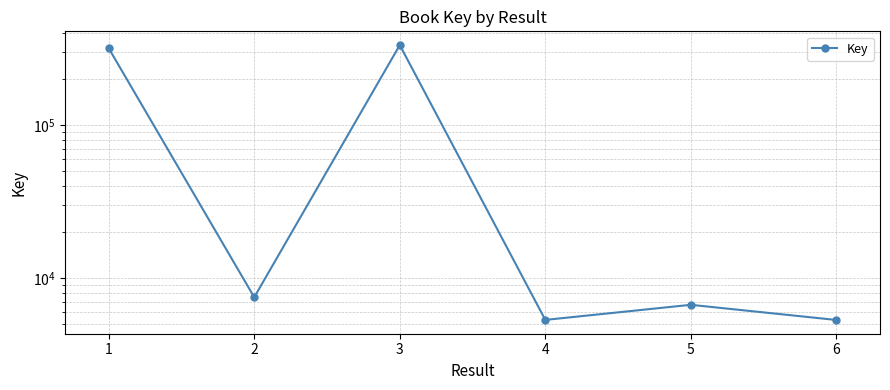

How many distinct data groups are displayed?

1